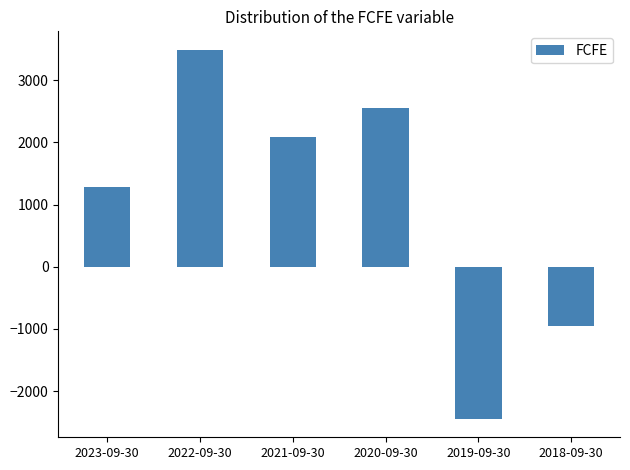

Count the number of categories in the chart.

6